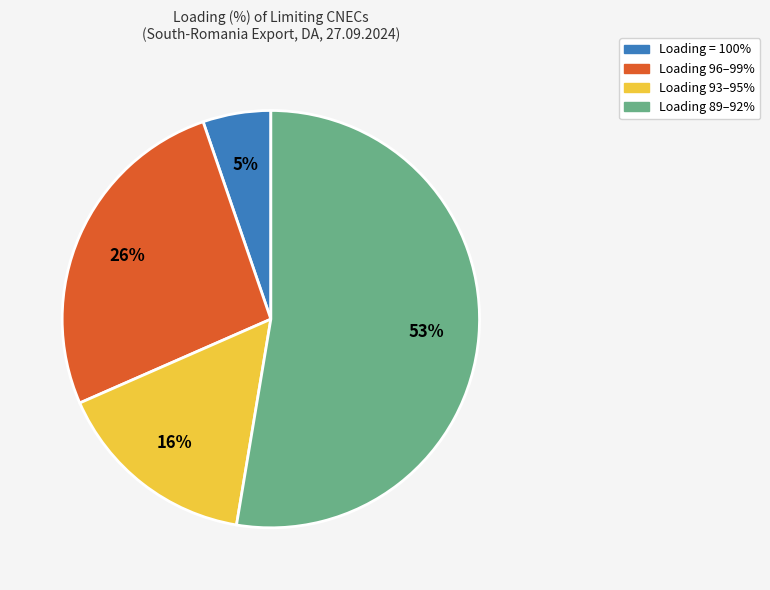

Is there any slice that represents more than half of the pie?

Yes